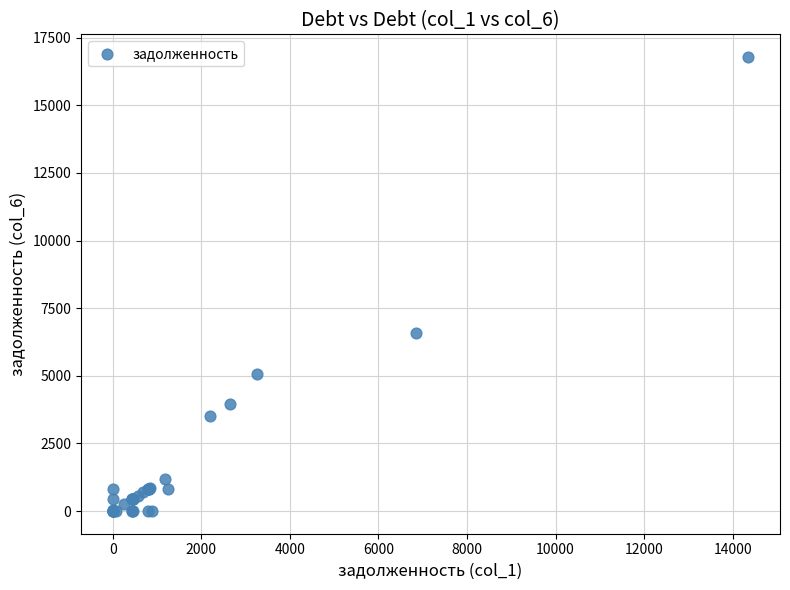

What Y value in the scatter plot is closest to 8394?

6573.6